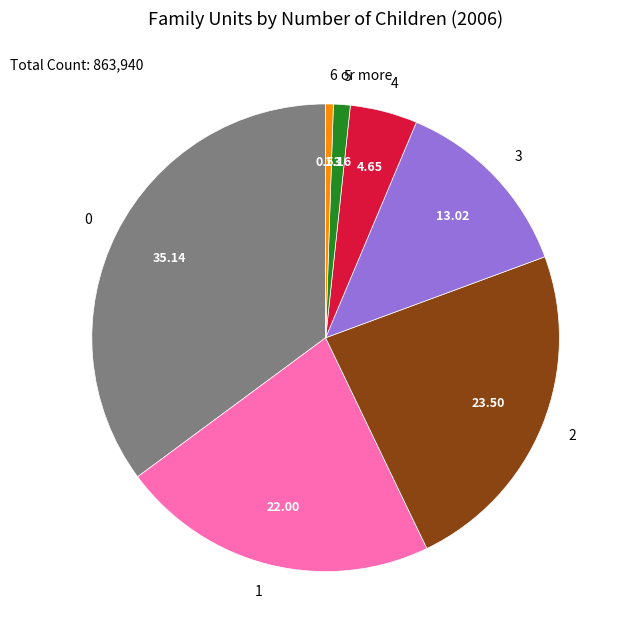

Combined, do 6 or more and 0 account for over 50%?

No